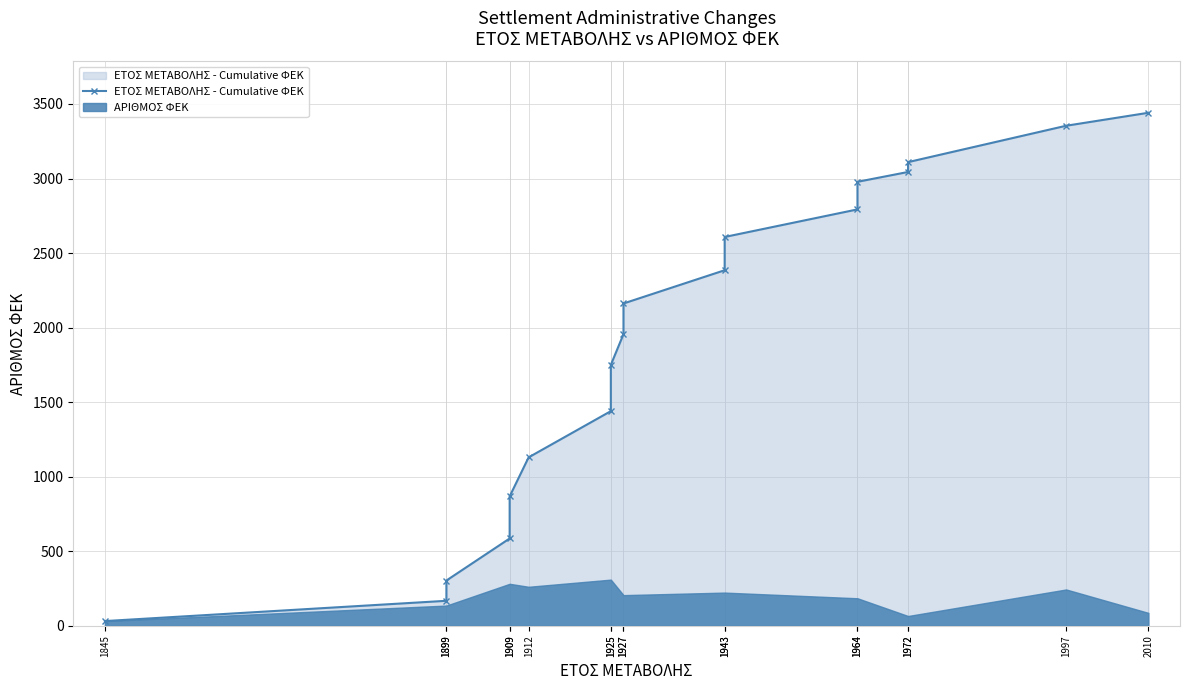

Rank the categories by value from lowest to highest.

1845, 1899, 1899, 1909, 1909, 1912, 1925, 1925, 1927, 1927, 1943, 1943, 1964, 1964, 1972, 1972, 1997, 2010